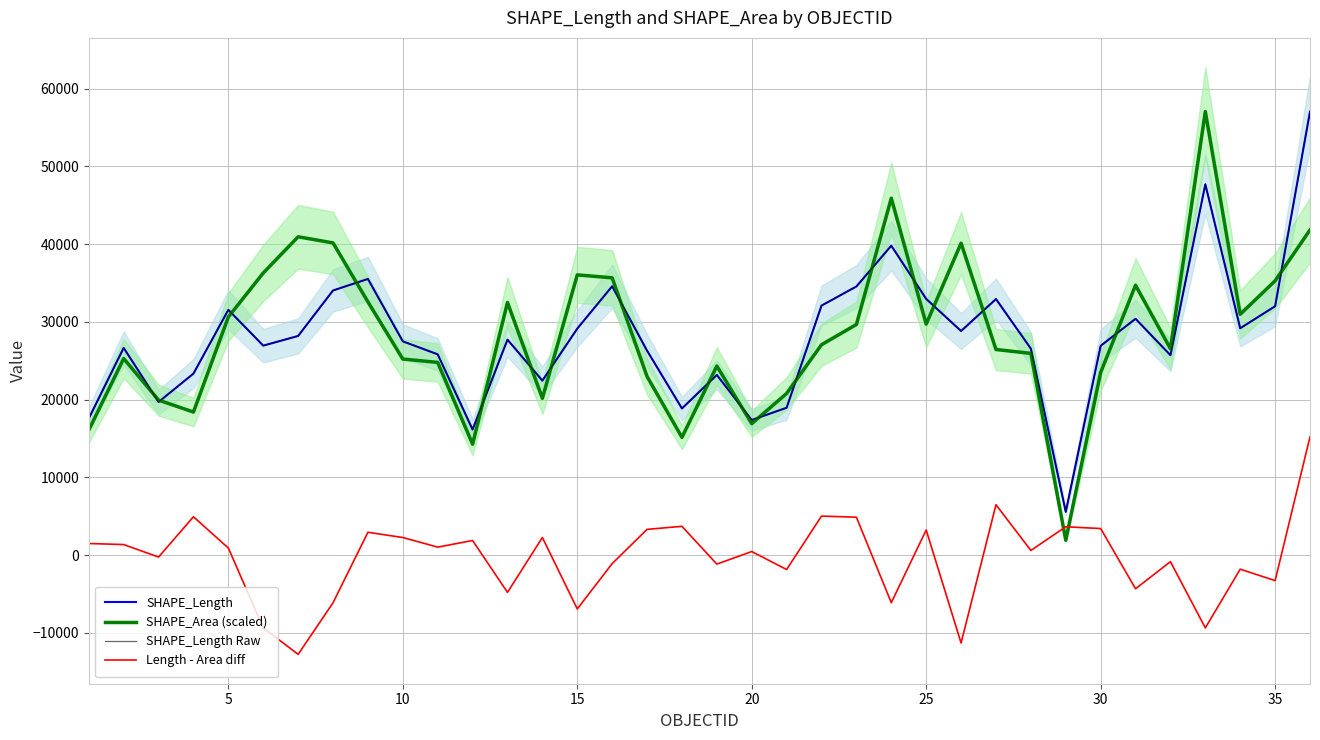

What are all the series names shown in the legend?

SHAPE_Length, SHAPE_Area (scaled), SHAPE_Length Raw, Length - Area diff